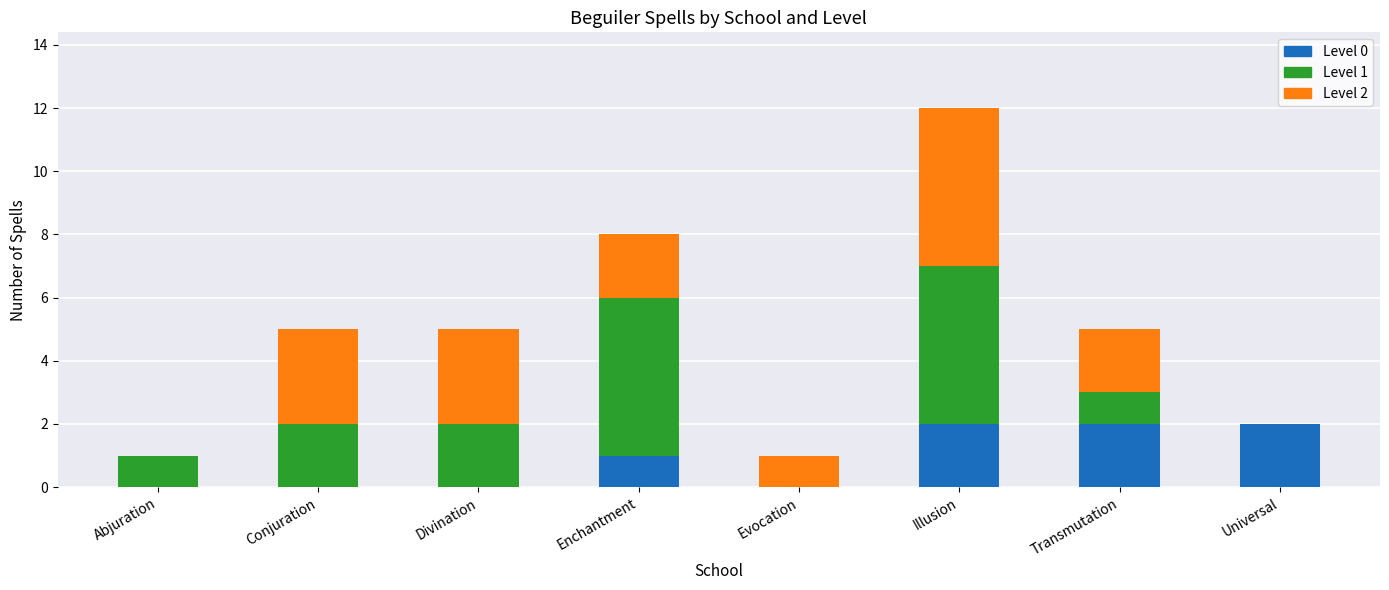

True or false: Level 0 has a value of 0 at Evocation.

True